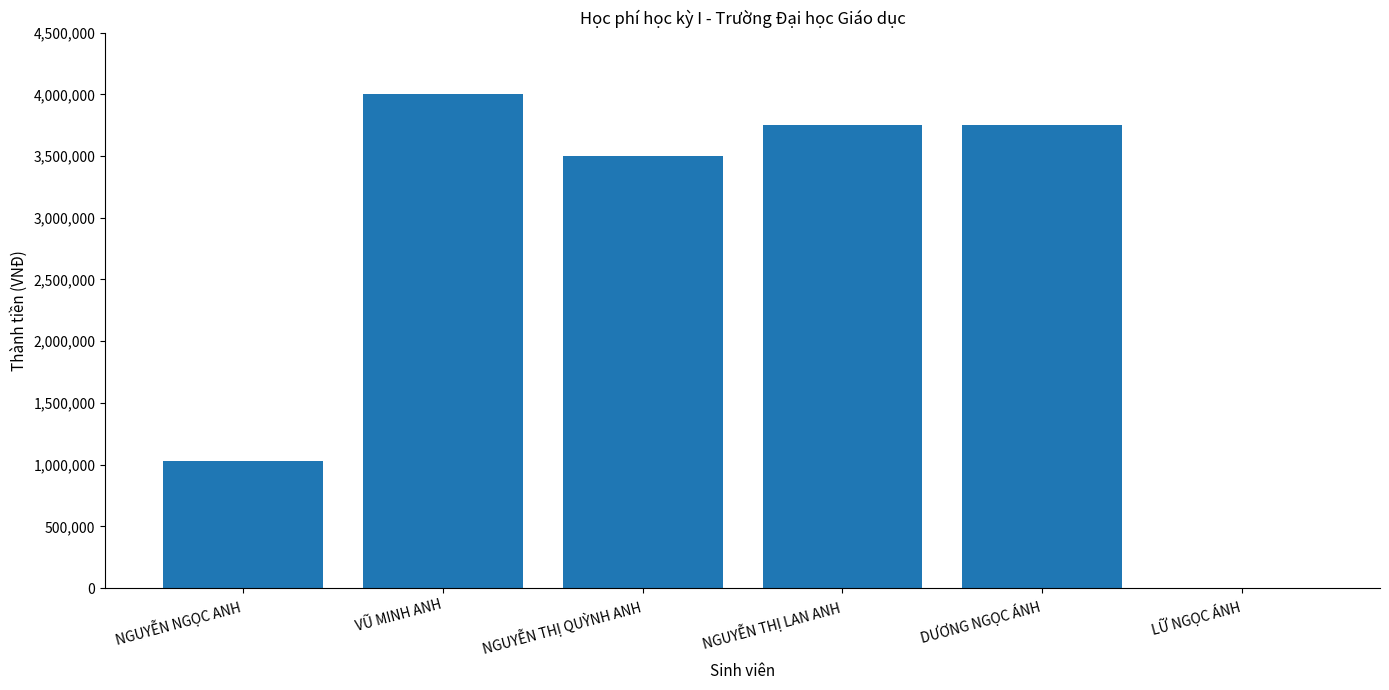

Read the value at NGUYỄN THỊ QUỲNH ANH.

3500000